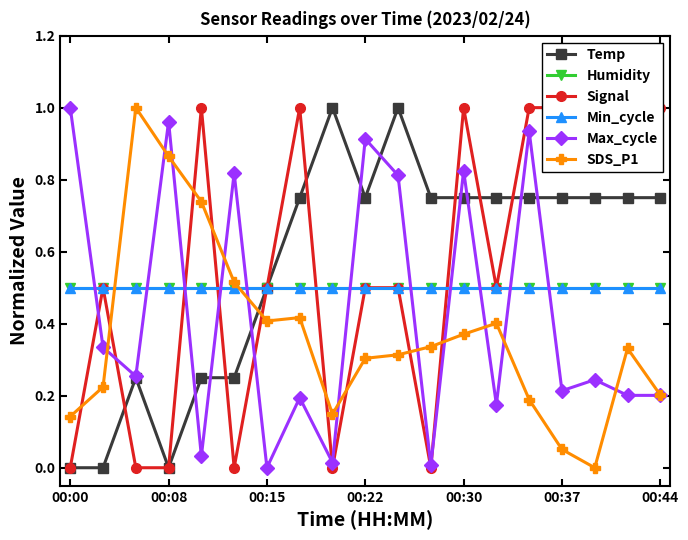

Reading left to right, extract all data points from this chart.

Temp: 0.0	0.0	0.2	0.0	0.2	0.2	0.5	0.7	1.0	0.7	1.0	0.7	0.7	0.7	0.7	0.7	0.7	0.7	0.7
Humidity: 0.5	0.5	0.5	0.5	0.5	0.5	0.5	0.5	0.5	0.5	0.5	0.5	0.5	0.5	0.5	0.5	0.5	0.5	0.5
Signal: 0.0	0.5	0.0	0.0	1.0	0.0	0.5	1.0	0.0	0.5	0.5	0.0	1.0	0.5	1.0	1.0	1.0	1.0	1.0
Min_cycle: 0.5	0.5	0.5	0.5	0.5	0.5	0.5	0.5	0.5	0.5	0.5	0.5	0.5	0.5	0.5	0.5	0.5	0.5	0.5
Max_cycle: 1.0	0.3	0.3	1.0	0.0	0.8	0.0	0.2	0.0	0.9	0.8	0.0	0.8	0.2	0.9	0.2	0.2	0.2	0.2
SDS_P1: 0.1	0.2	1.0	0.9	0.7	0.5	0.4	0.4	0.1	0.3	0.3	0.3	0.4	0.4	0.2	0.1	0.0	0.3	0.2